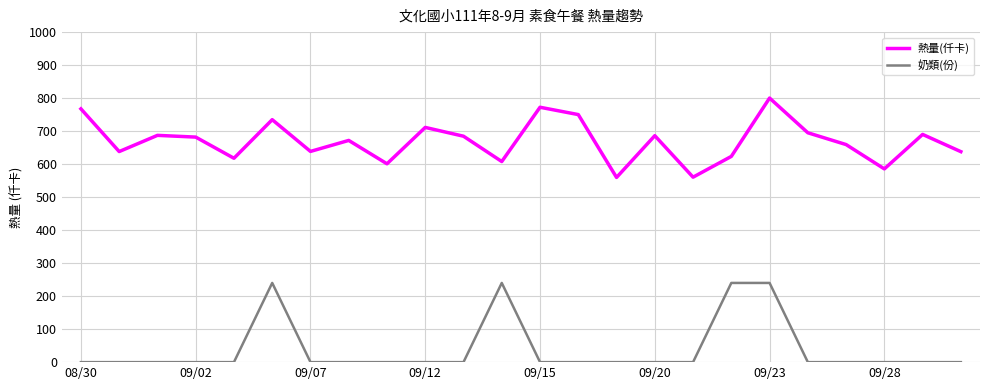

True or false: 奶類(份) and 熱量(仟卡) cross at least once.

False